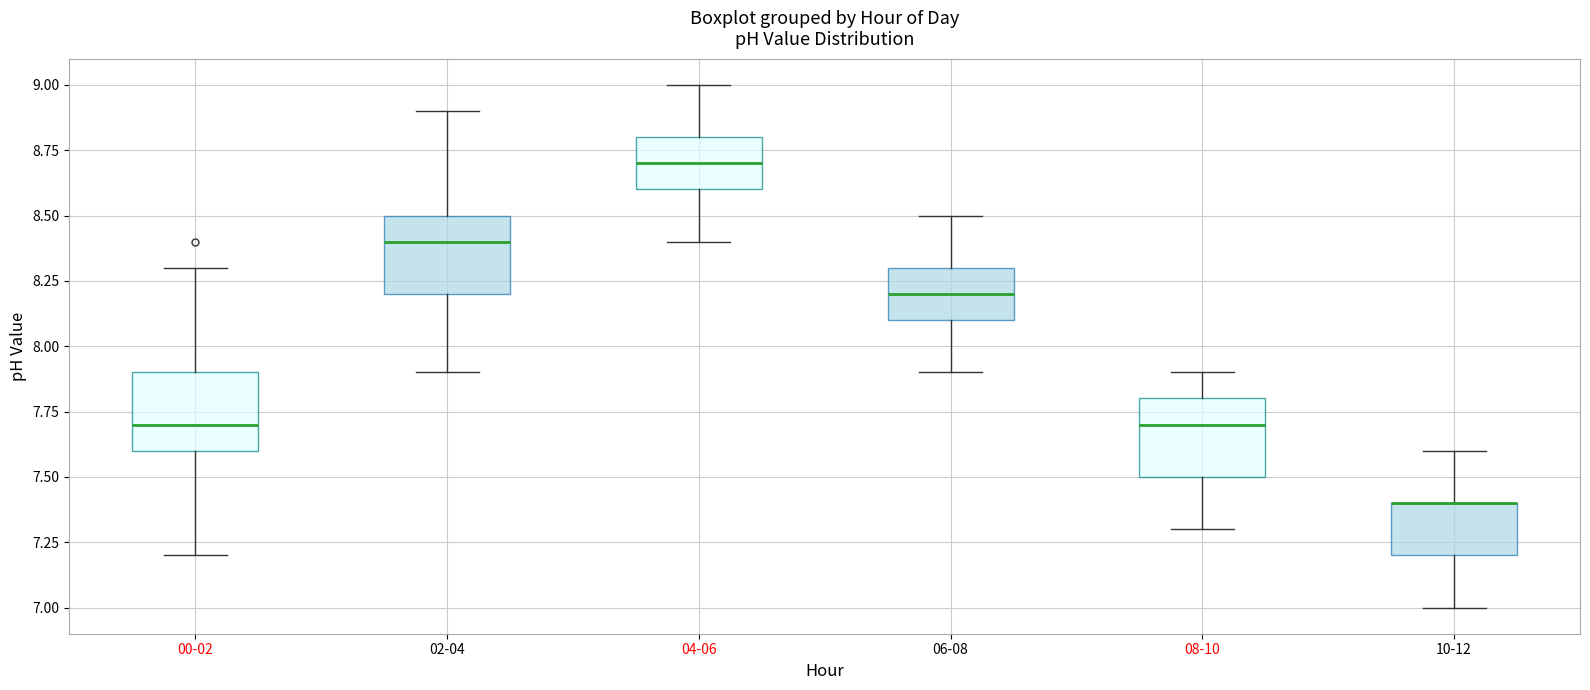

Reading left to right, transcribe this box plot: for each box, give where its median line is, the range the box spans, and where its two whiskers end, as read against the y-axis. The values are not printed on the chart, so give them approximately, as read against the axis.

00-02: median 7.7, box 7.6 to 7.9, whiskers 7.2 to 8.3
02-04: median 8.4, box 8.2 to 8.5, whiskers 7.9 to 8.9
04-06: median 8.7, box 8.6 to 8.8, whiskers 8.4 to 9.0
06-08: median 8.2, box 8.1 to 8.3, whiskers 7.9 to 8.5
08-10: median 7.7, box 7.5 to 7.8, whiskers 7.3 to 7.9
10-12: median 7.4 (drawn on the box's upper edge), box 7.2 to 7.4, whiskers 7.0 to 7.6